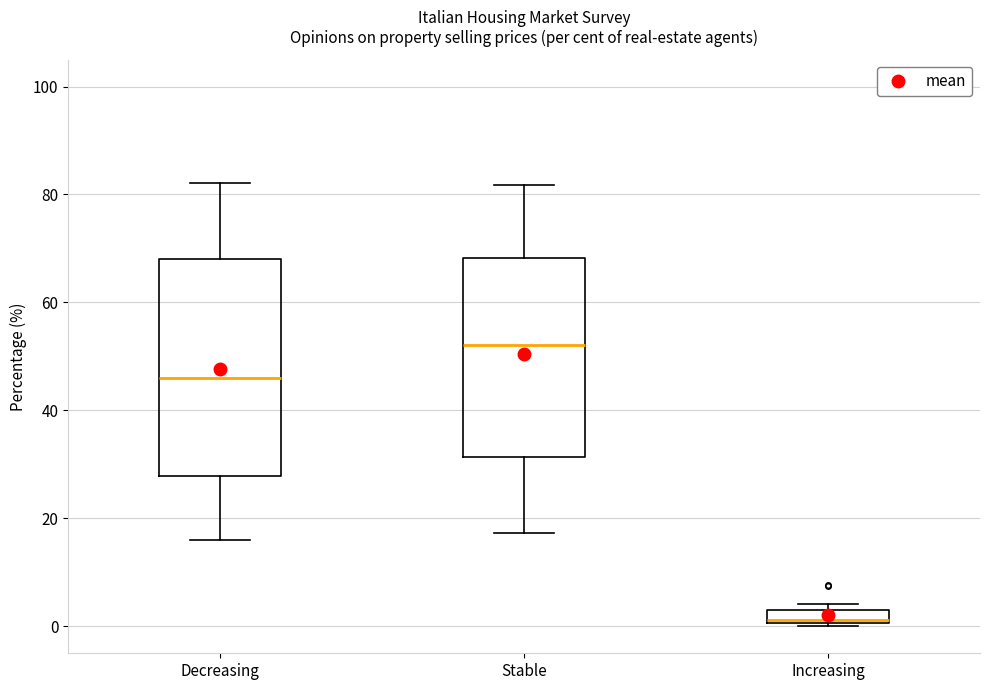

Where does the median line of the box for Decreasing sit on the y-axis? The values are not printed on the chart, so give them approximately, as read against the axis.

46